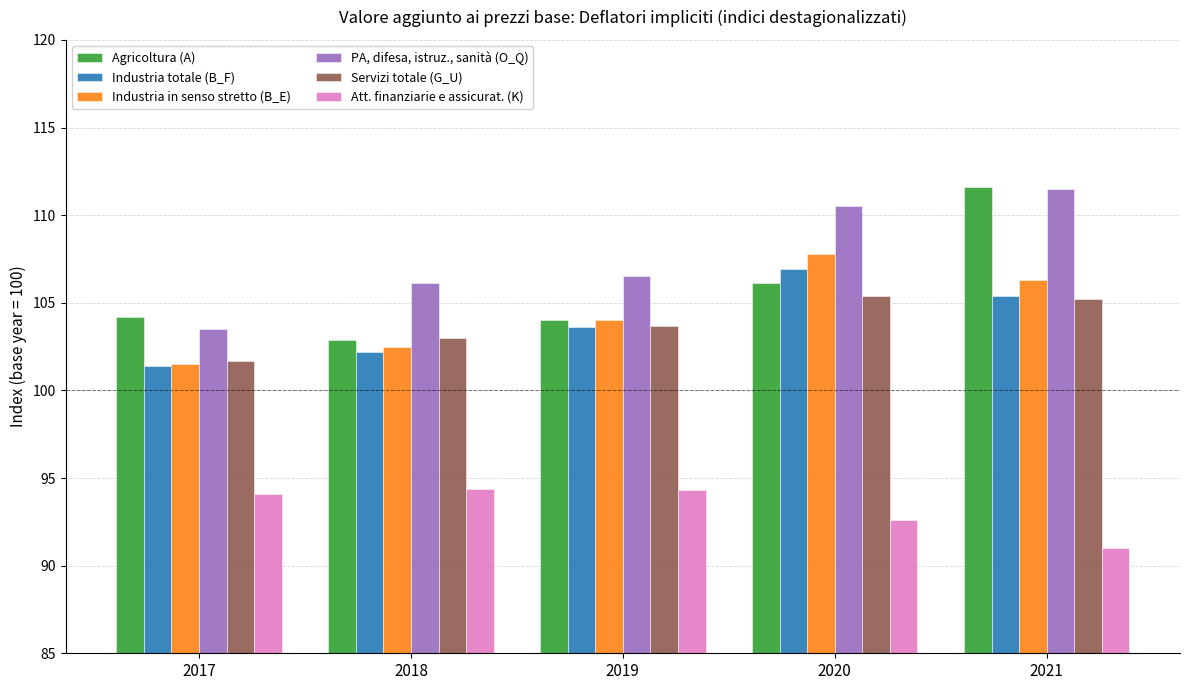

What is the approximate value of Agricoltura (A) at 2021?

111.6